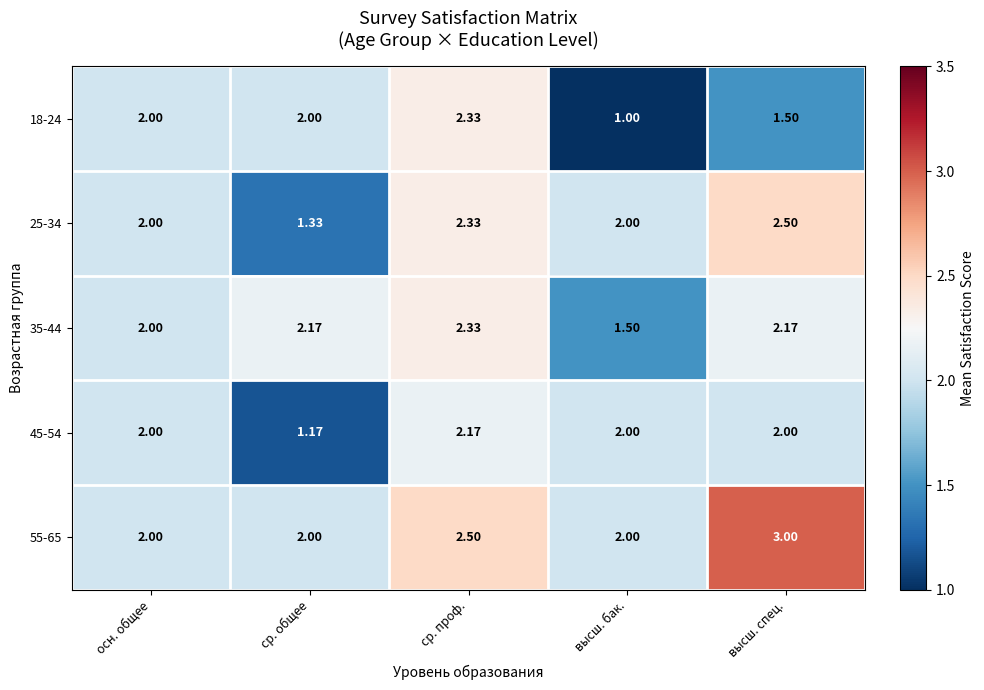

At which category is the sum across all series the highest?

ср. проф.